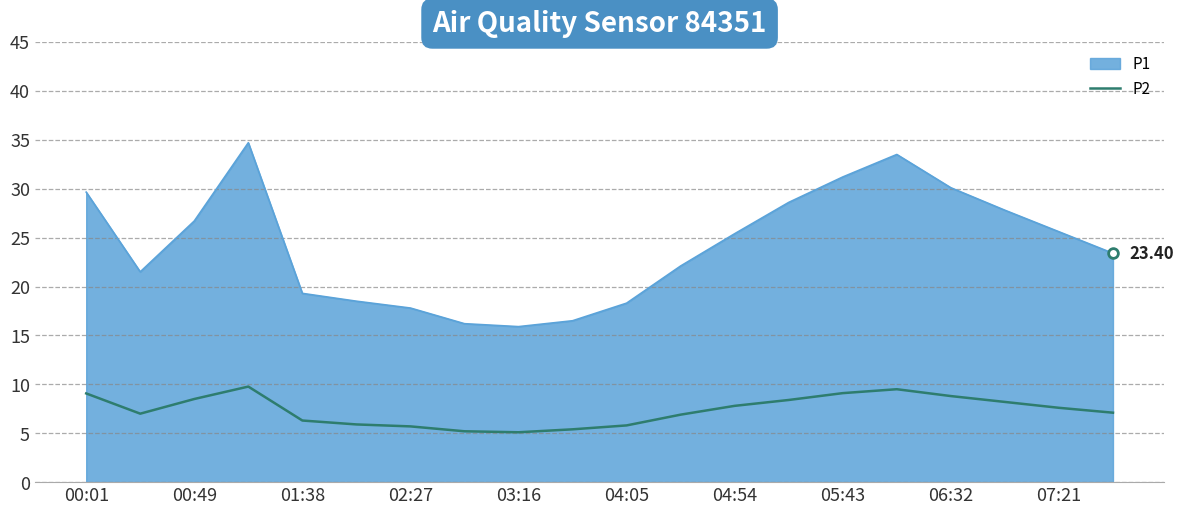

Does the chart display data point markers on the line(s)?

No